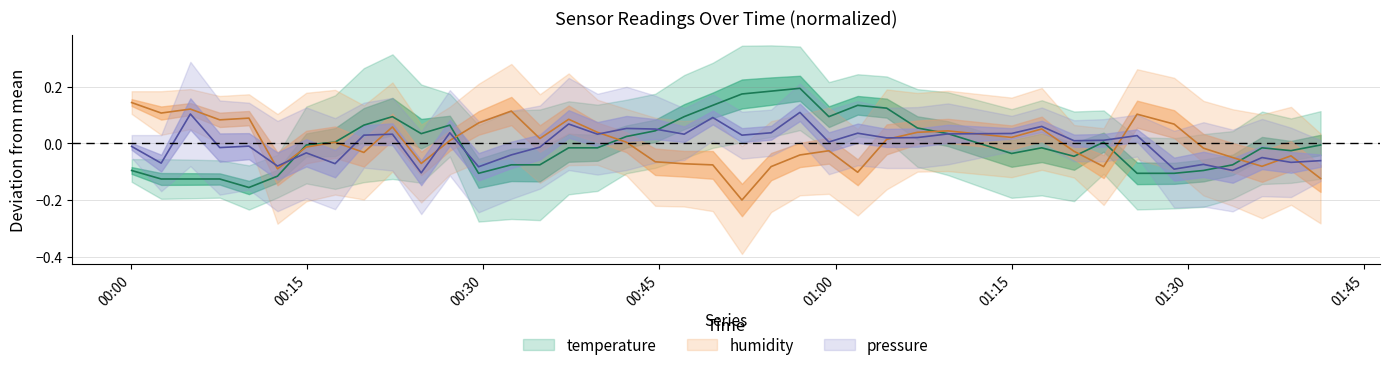

What is the label of the 35th point from the left?

2022-08-01T01:28:49